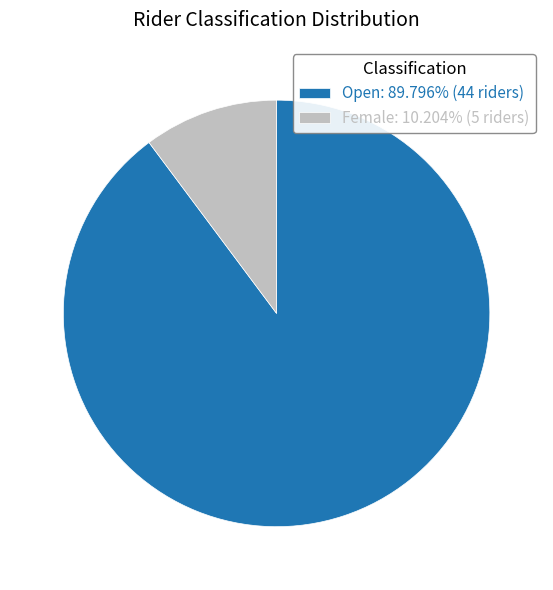

Is there any slice that represents more than half of the pie?

Yes